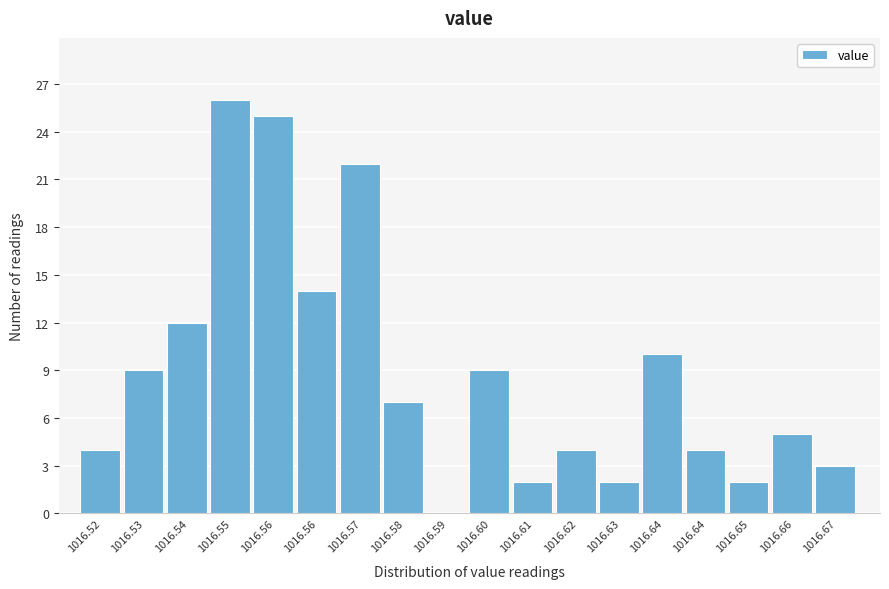

How many positive values are there?

17